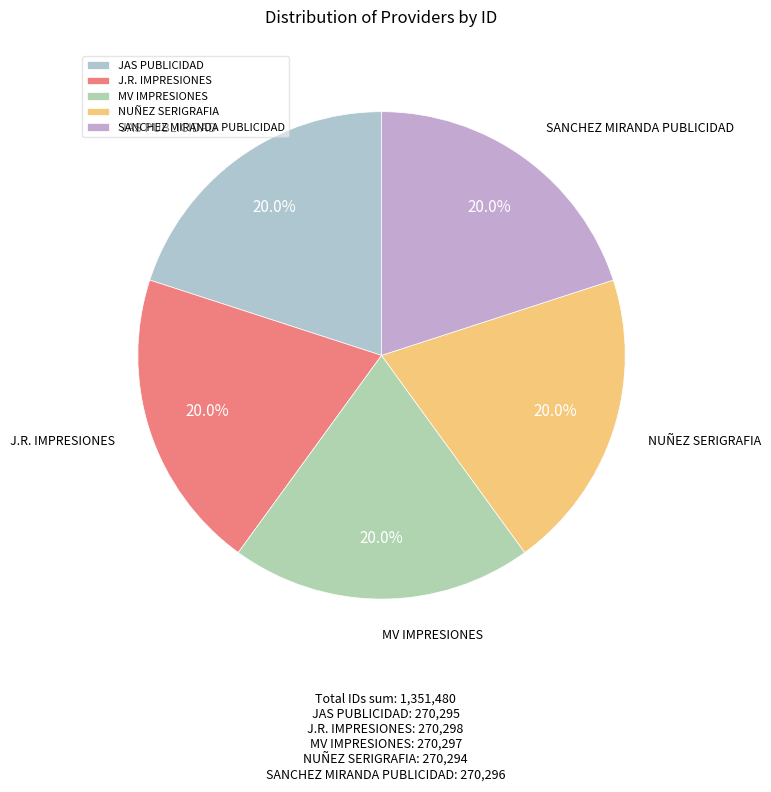

The SANCHEZ MIRANDA PUBLICIDAD slice represents 20% of the pie. True or false?

True